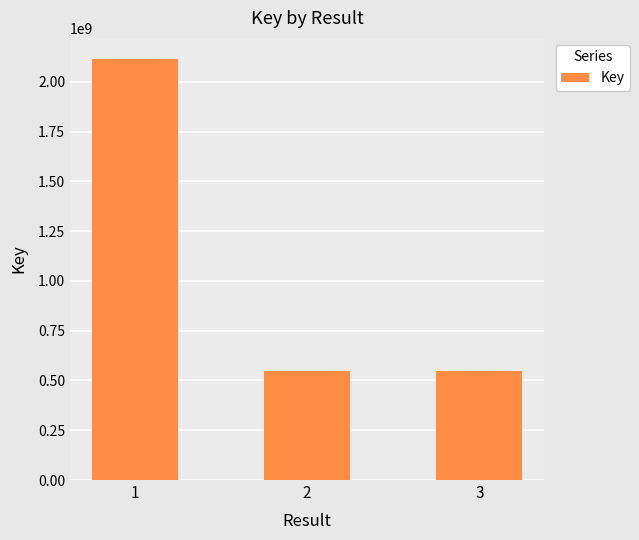

Between 1 and 3, which is larger?

1